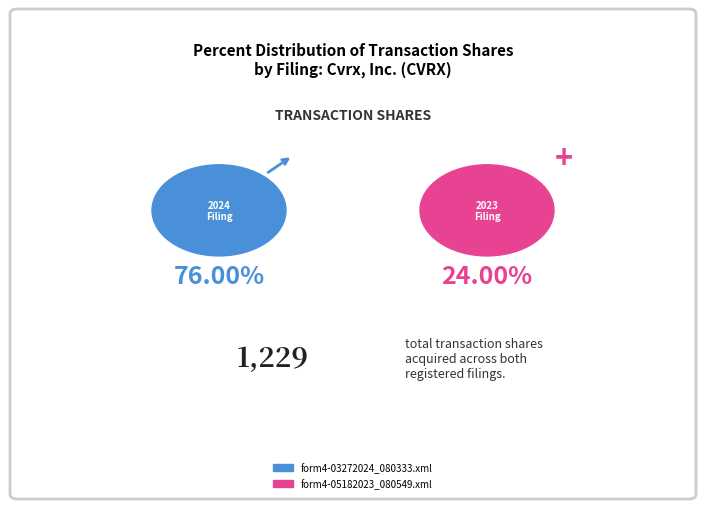

Which has a higher value, form4-05182023_080549.xml or form4-03272024_080333.xml?

form4-03272024_080333.xml